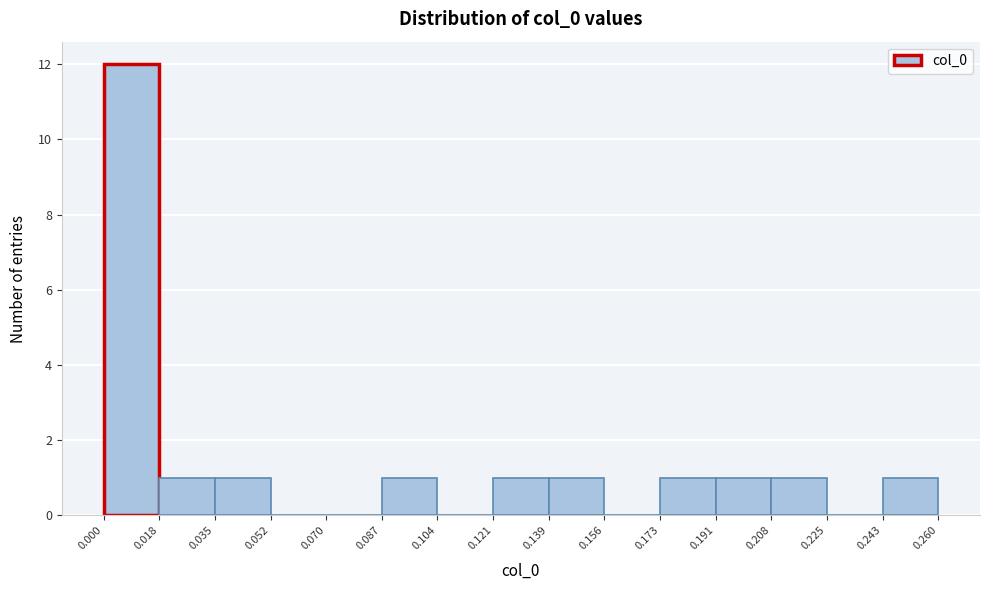

Reading left to right, transcribe this chart: for each bar, give the range it covers on the x-axis and its height. The values are not printed on the chart, so give them approximately, as read against the axis.

0.000 to 0.018: 12
0.018 to 0.035: 1
0.035 to 0.052: 1
0.052 to 0.070: 0
0.070 to 0.087: 0
0.087 to 0.104: 1
0.104 to 0.121: 0
0.121 to 0.139: 1
0.139 to 0.156: 1
0.156 to 0.173: 0
0.173 to 0.191: 1
0.191 to 0.208: 1
0.208 to 0.225: 1
0.225 to 0.243: 0
0.243 to 0.260: 1